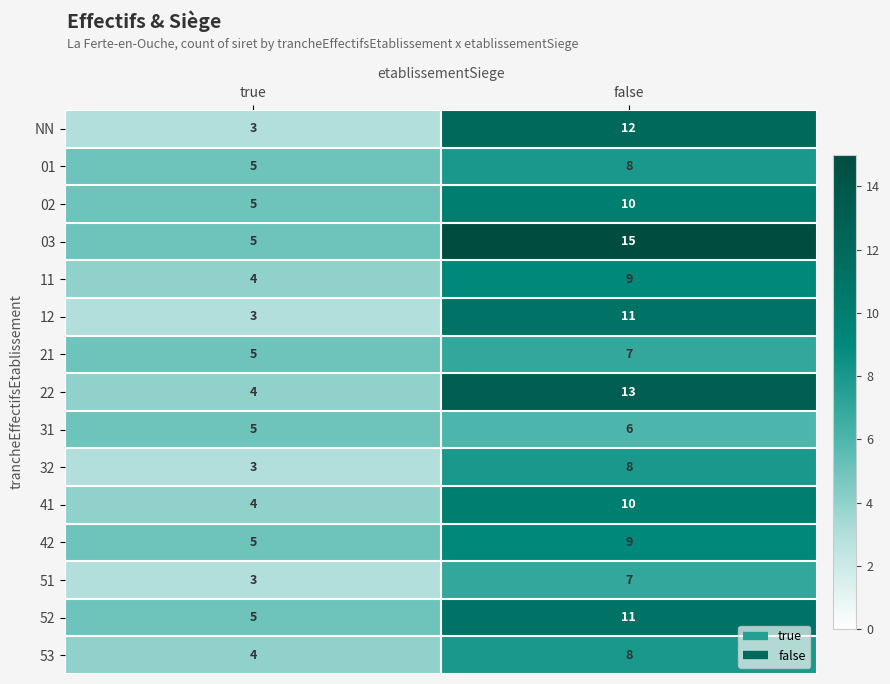

What value does the NN series have at false?

12